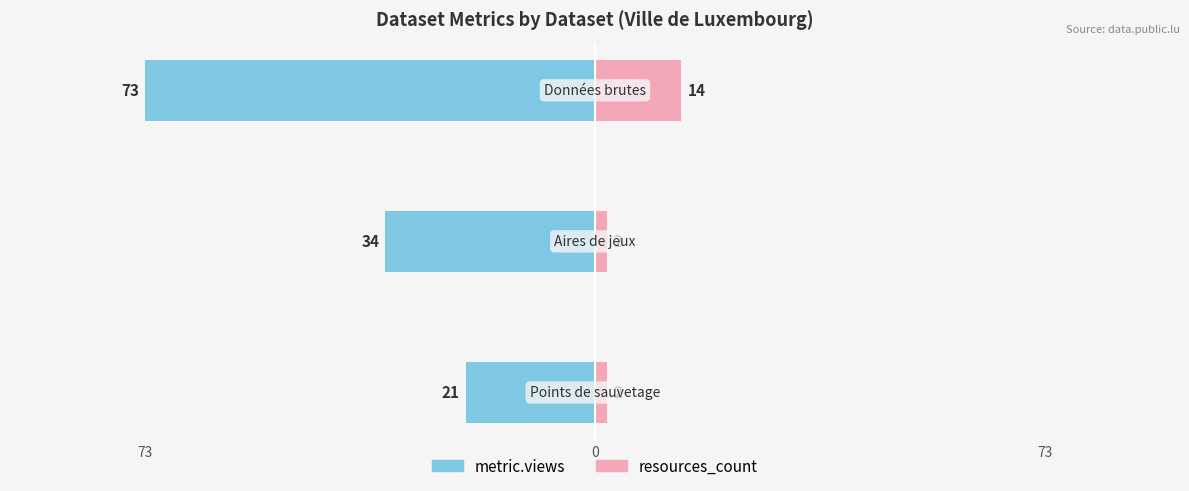

What are all the series names shown in the legend?

metric.views, resources_count